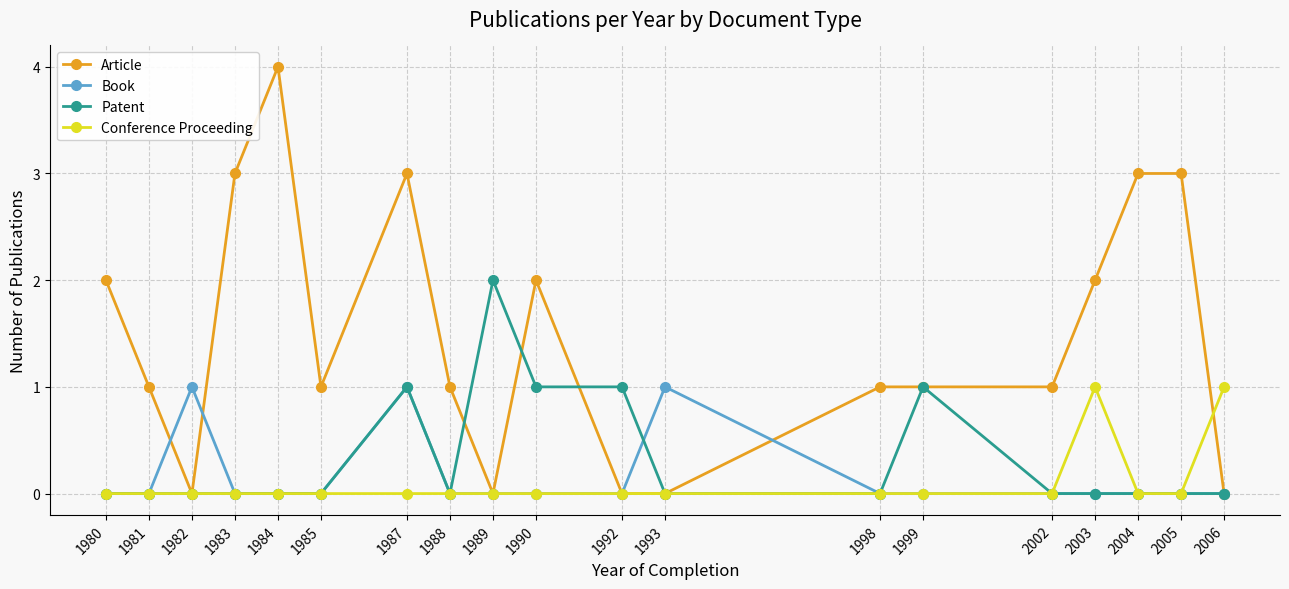

Does the chart have visible grid lines?

Yes